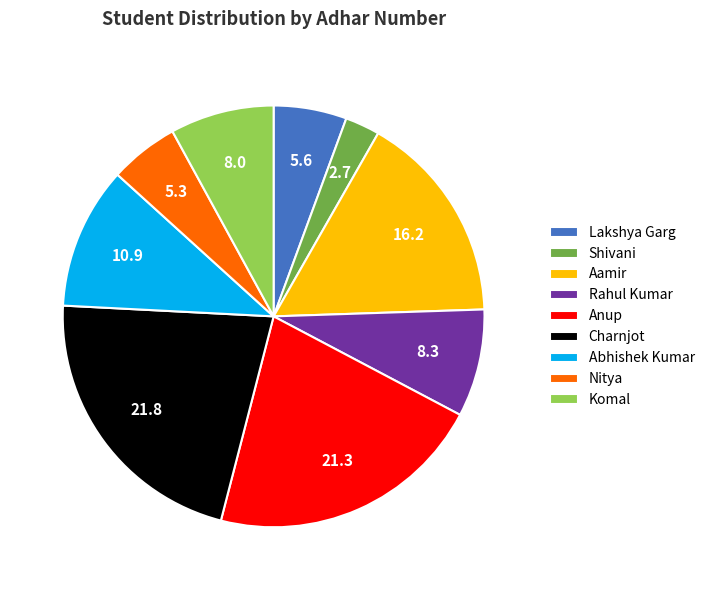

Which has a higher value, Abhishek Kumar or Lakshya Garg?

Abhishek Kumar